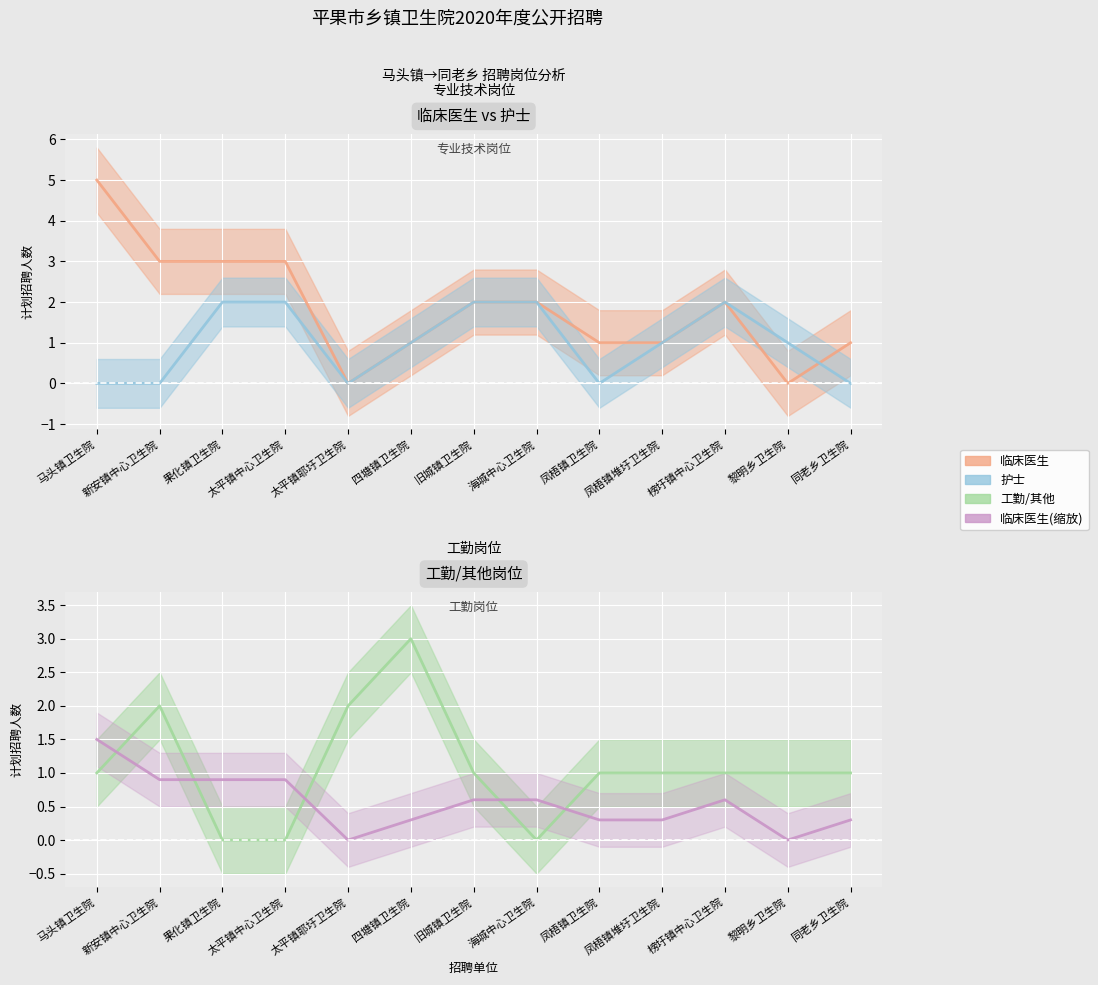

What is the difference between the maximum and minimum values in the 临床医生(缩放) series?

1.5